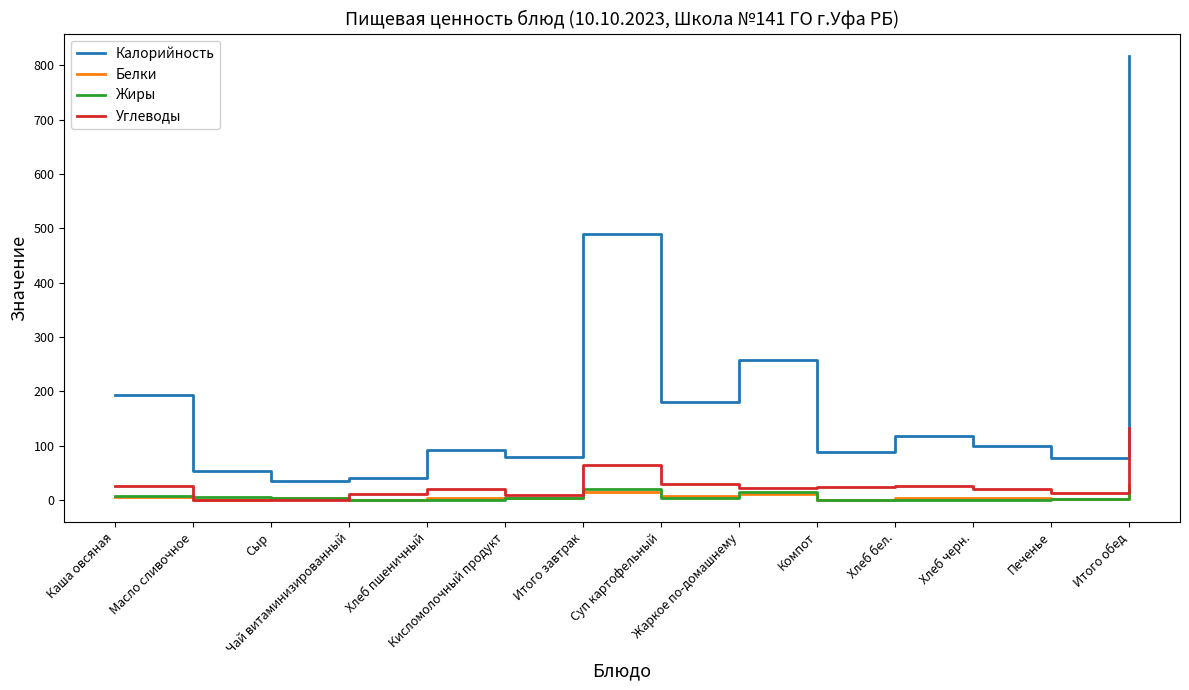

At how many categories does at least one series exceed 774?

1